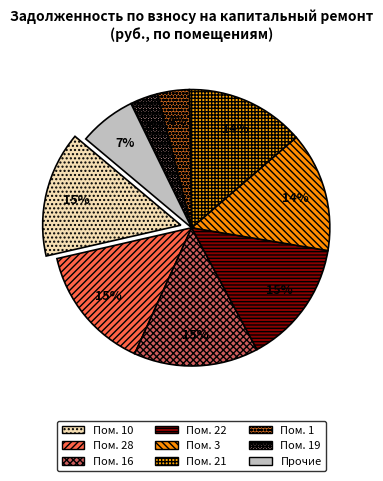

How many slices are in this pie chart?

9